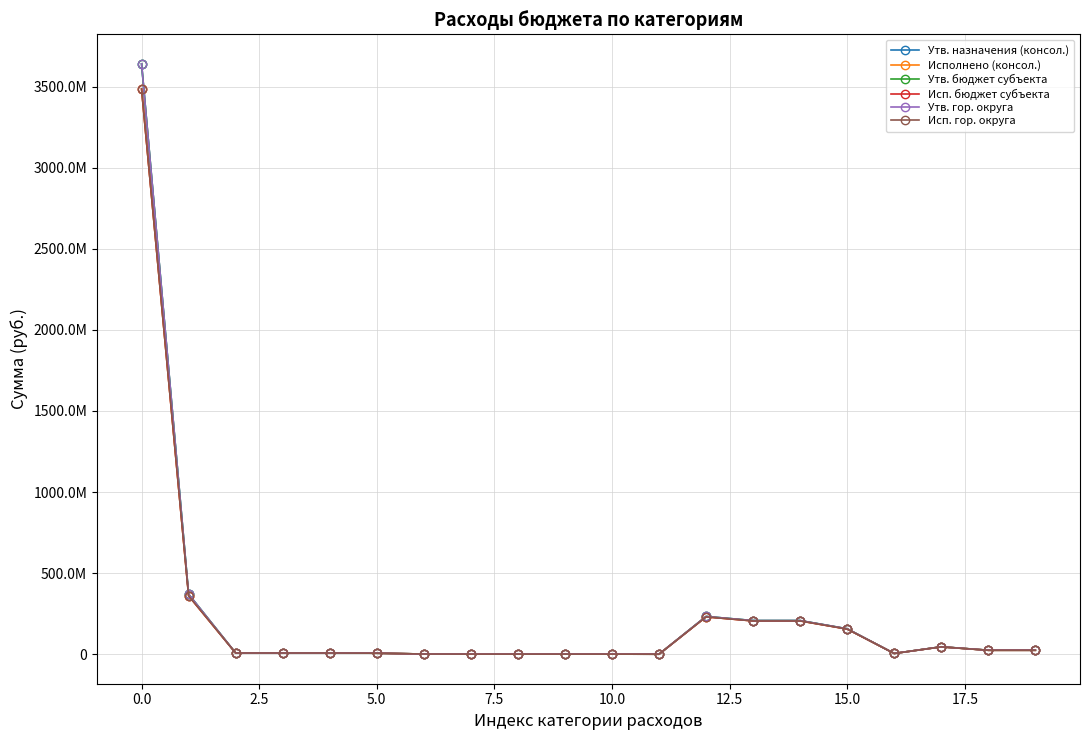

Is this an area chart (filled region under the line)?

No